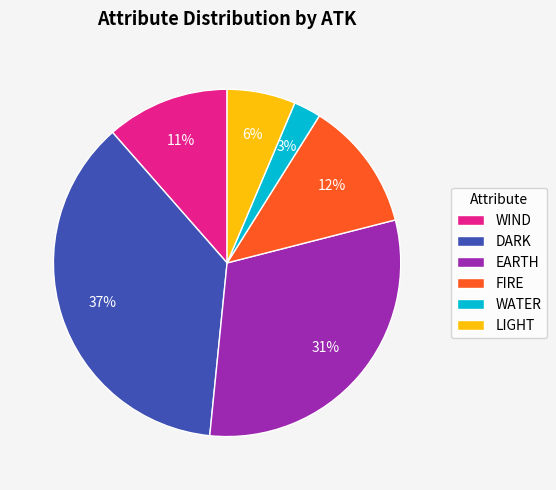

Is it true that FIRE is 12% of the pie?

True